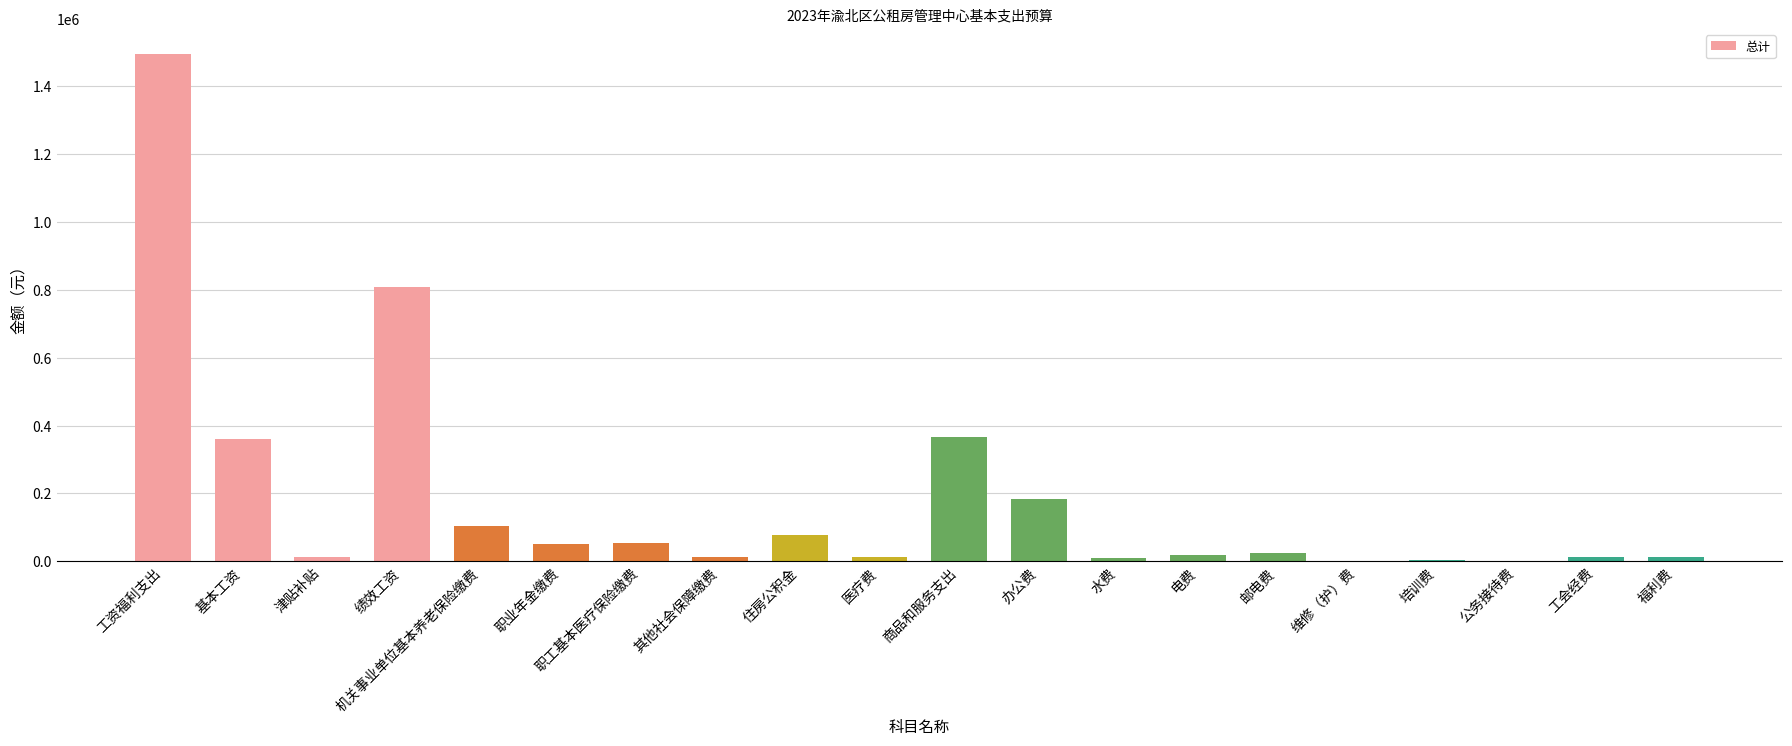

At which category does the chart reach its peak across all series?

工资福利支出